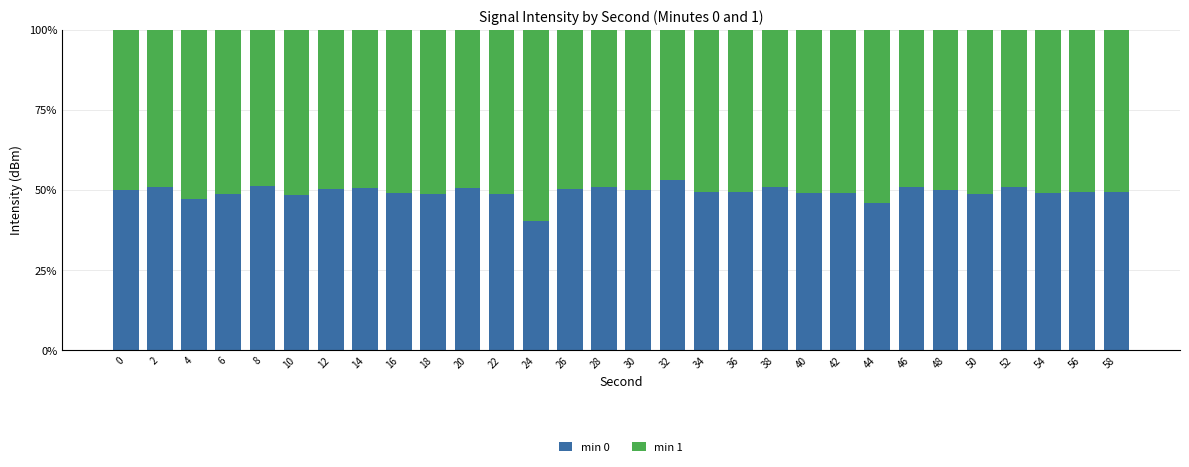

Are the bars horizontal?

No